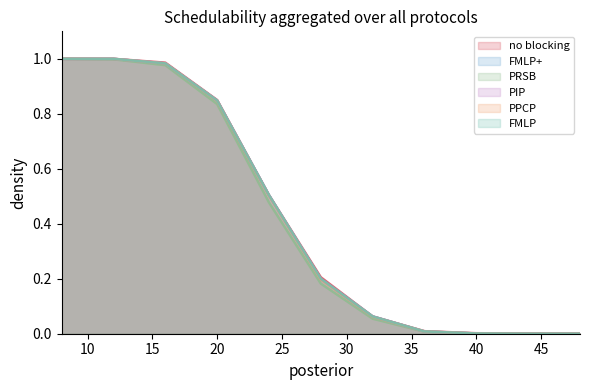

What are all the series names shown in the legend?

no blocking, FMLP+, PRSB, PIP, PPCP, FMLP